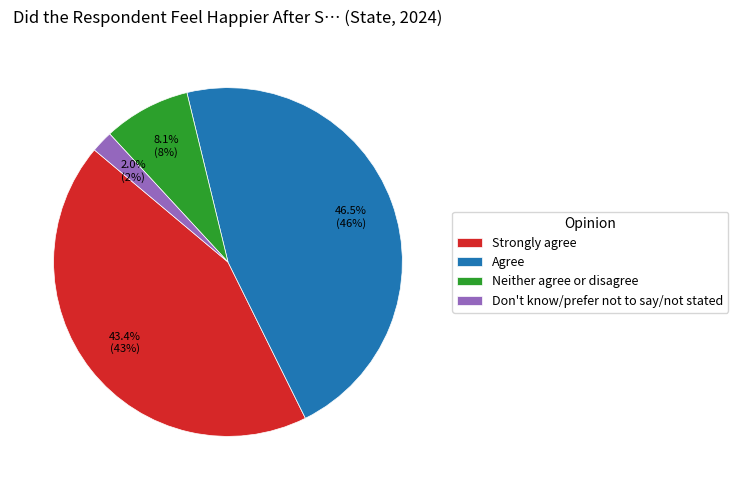

What percentage is NOT represented by Neither agree or disagree?

91.9%